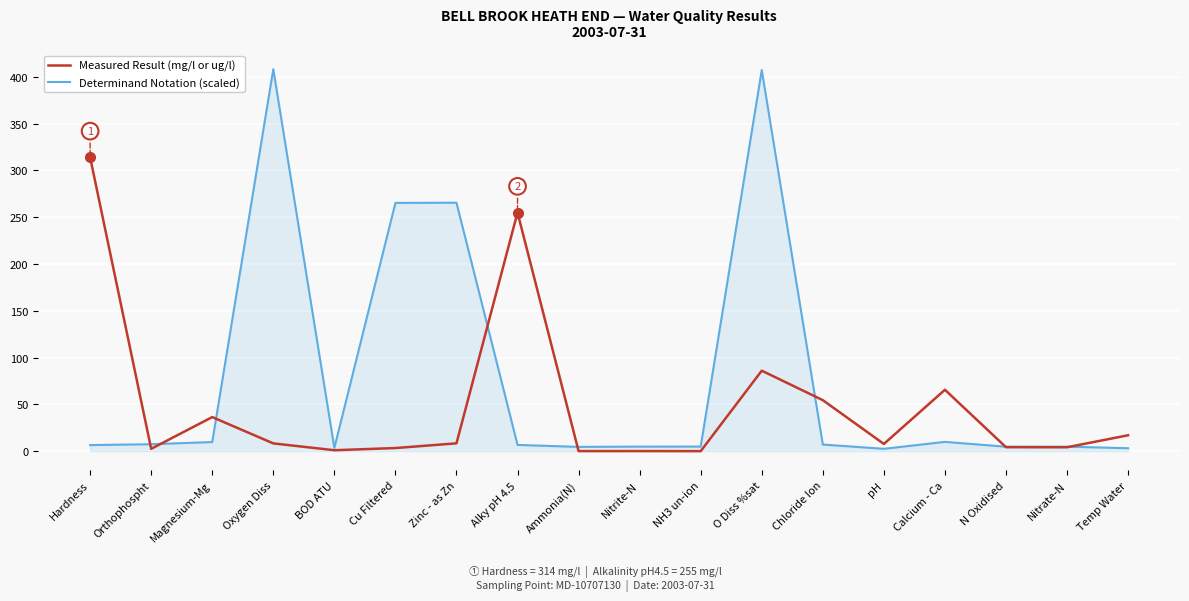

List the series in order of their overall mean, highest first.

Determinand Notation (scaled), Measured Result (mg/l or ug/l)